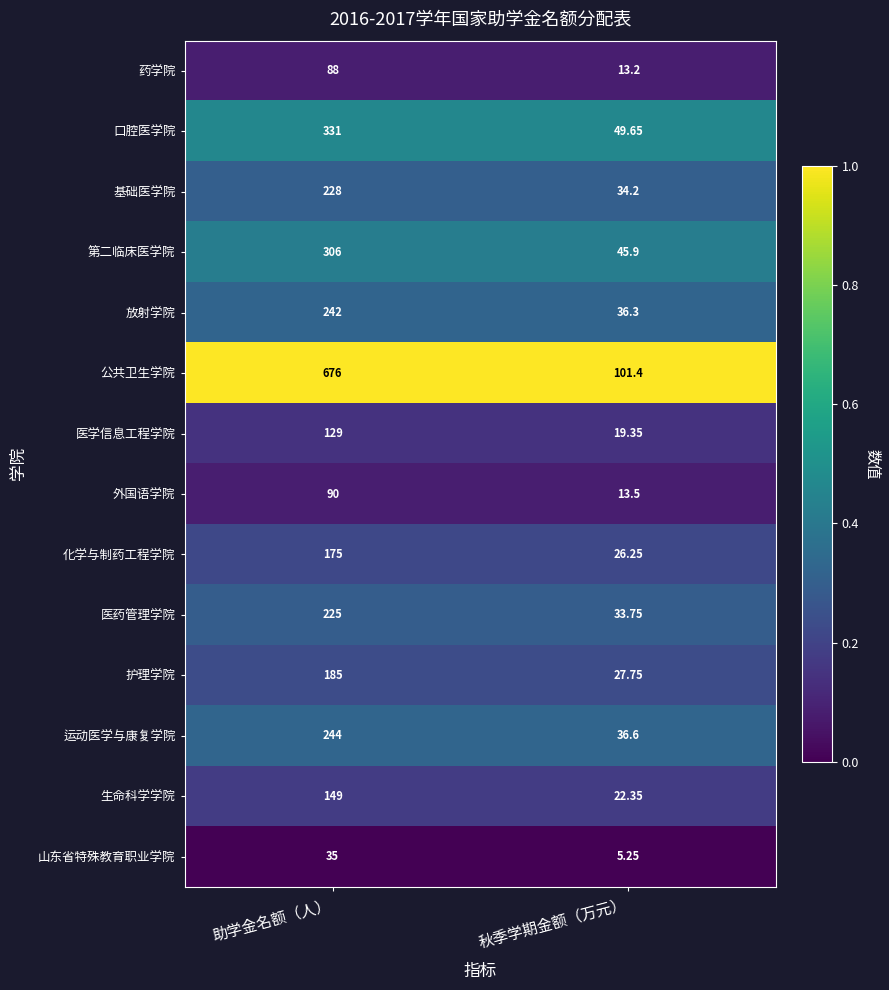

Is the value of 化学与制药工程学院 at 助学金名额（人） greater than the value of 口腔医学院 at 助学金名额（人）?

No